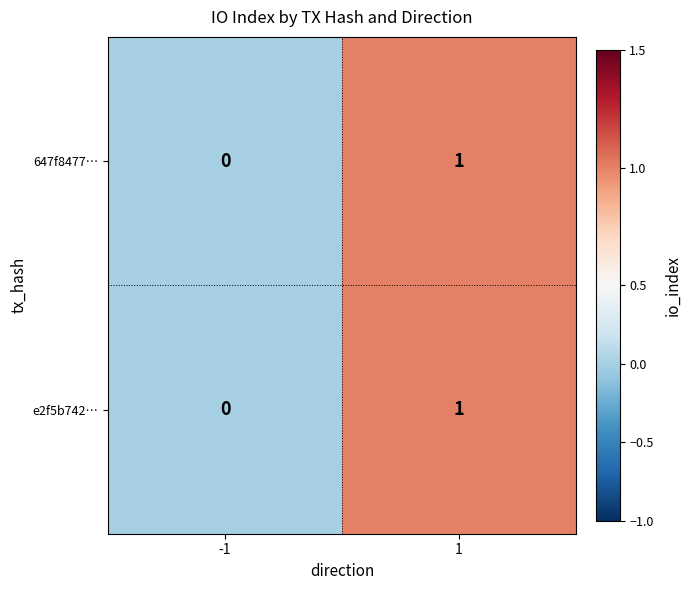

List the labels in order of e2f5b742… value, largest first.

1, -1